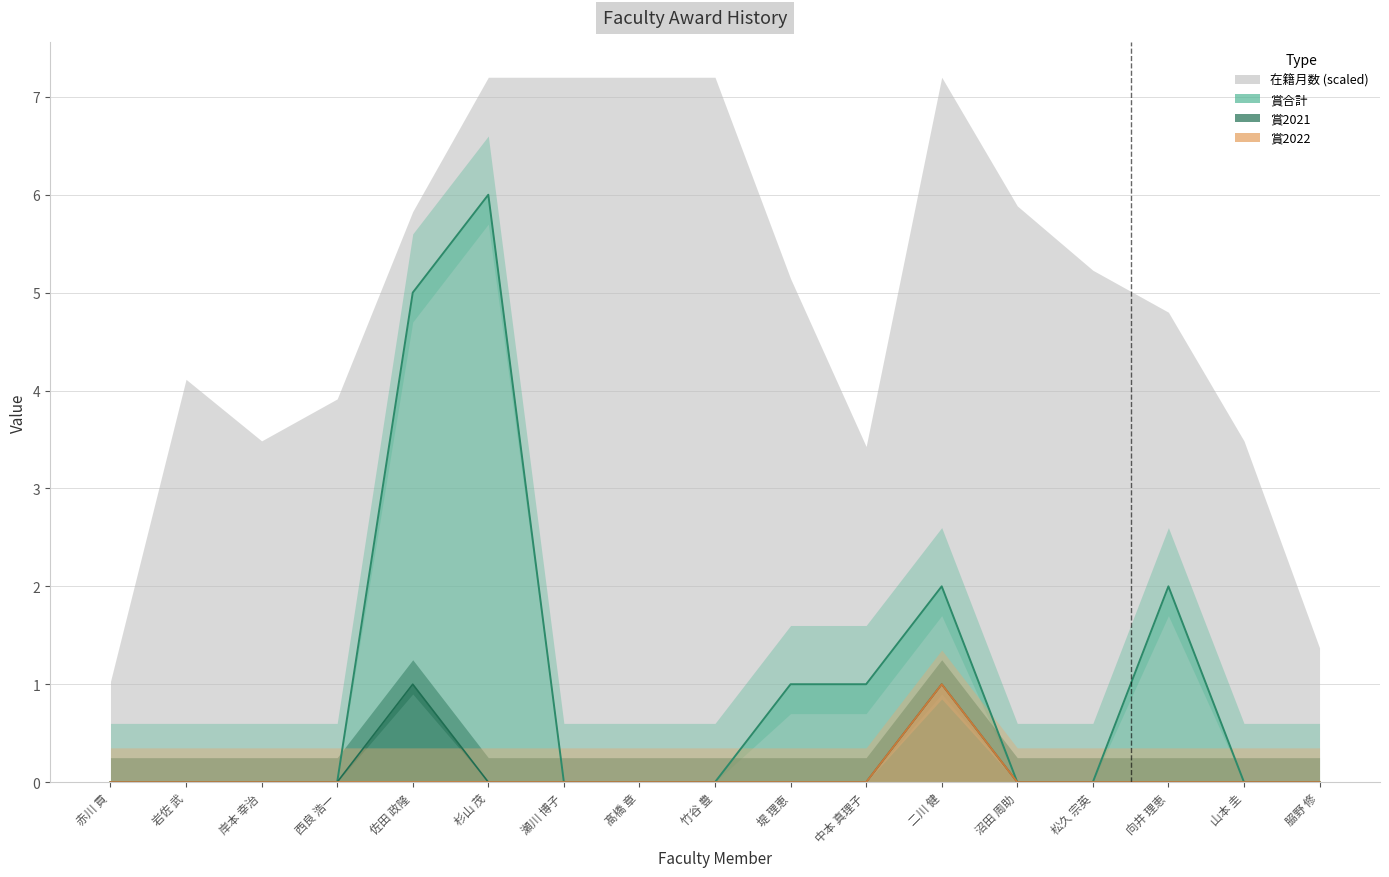

Between 𦚰野 修 and 堤 理恵, which is larger?

堤 理恵